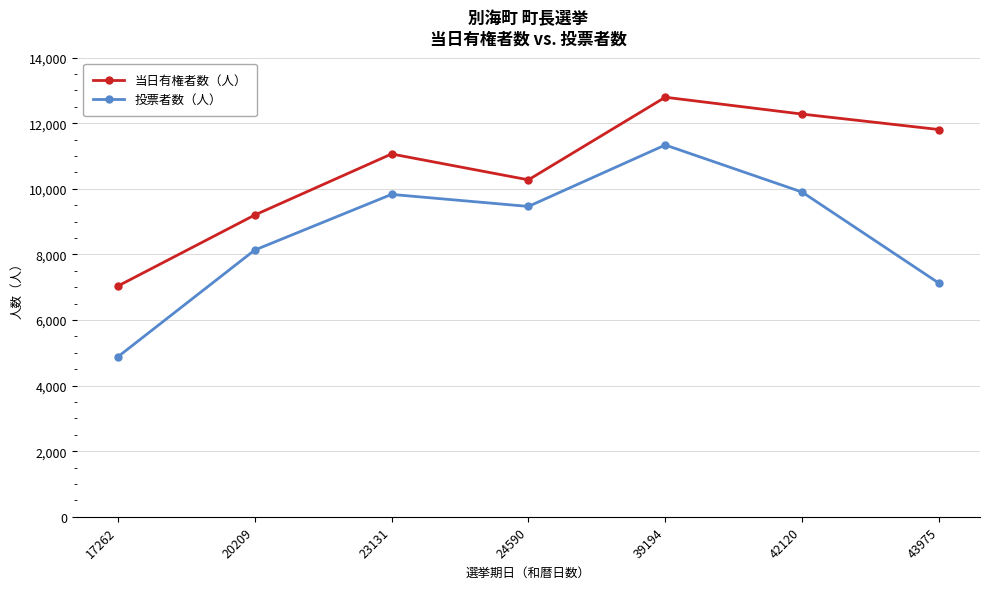

Reading left to right, list all the values displayed in this chart.

当日有権者数（人）: 7036	9201	11064	10275	12794	12280	11809
投票者数（人）: 4877	8133	9831	9464	11338	9902	7124